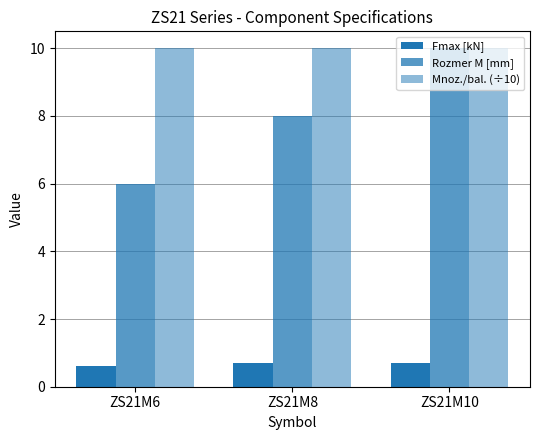

Which series has the largest total across all categories?

Mnoz./bal. (÷10)